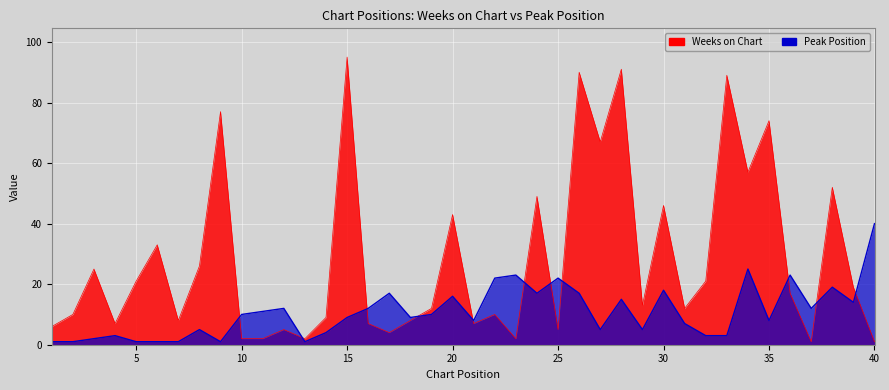

How many interior local valleys does the Weeks on Chart series have?

12